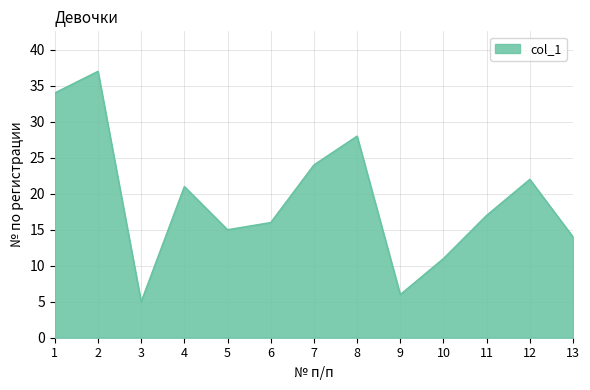

Rank the categories by value from highest to lowest.

2, 1, 8, 7, 12, 4, 11, 6, 5, 13, 10, 9, 3